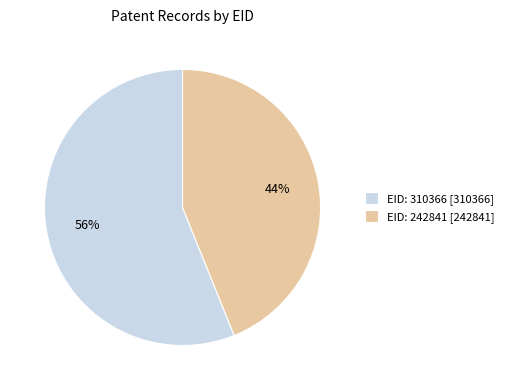

Which slice is the smallest?

EID: 242841 [242841]